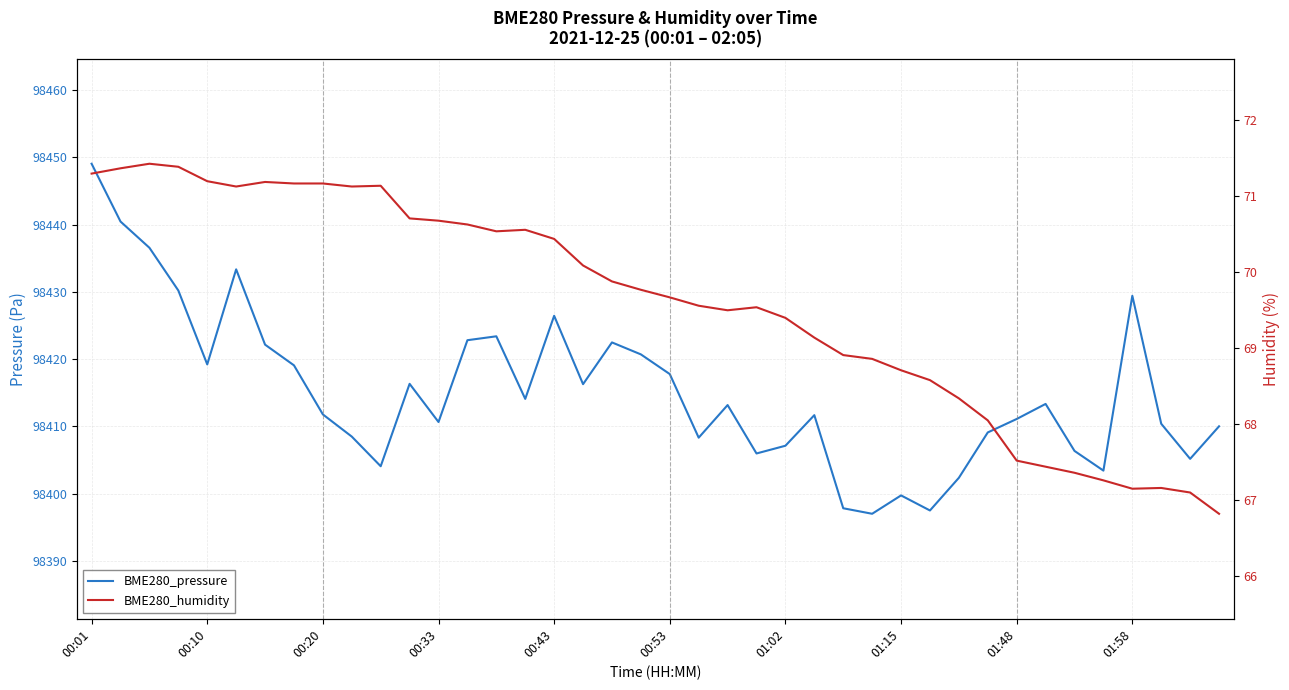

Where does the BME280_pressure series first go above 98413?

00:01